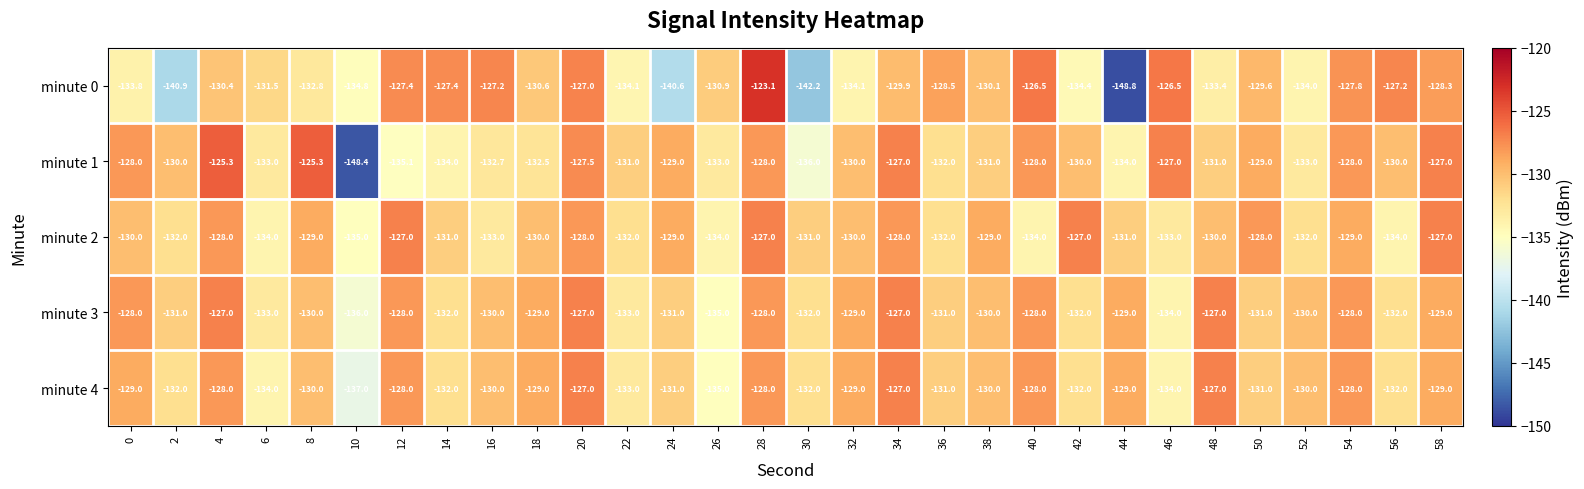

Which series changed the most between 8 and 30?

minute 1